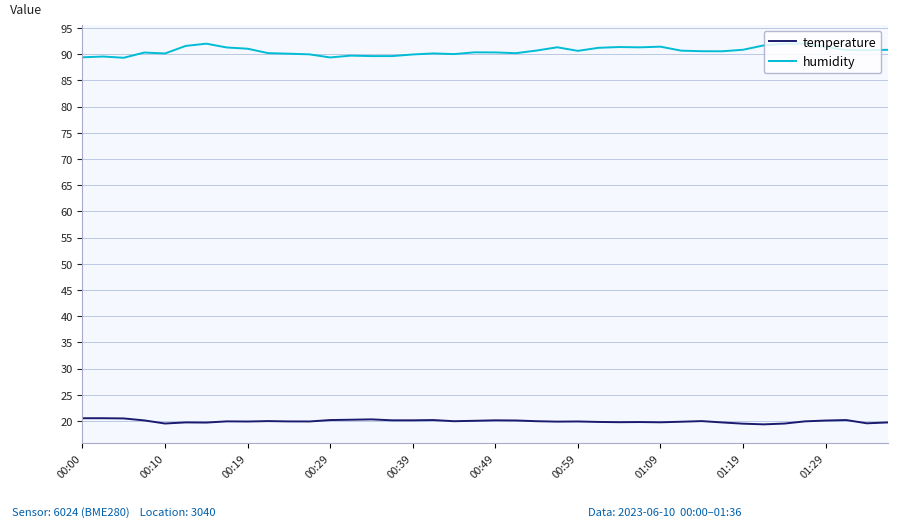

What is the greatest value displayed?

92.0